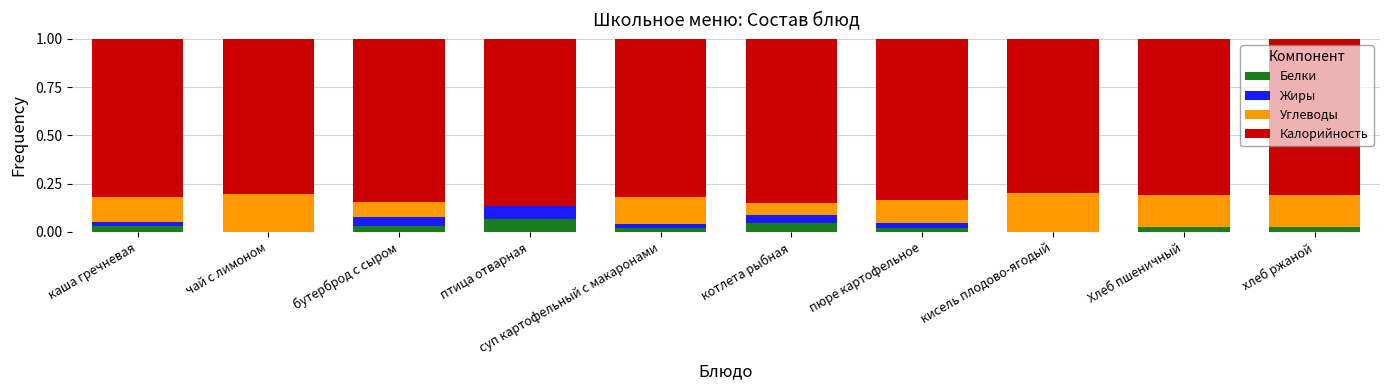

Which category has the highest value in the Белки series?

птица отварная